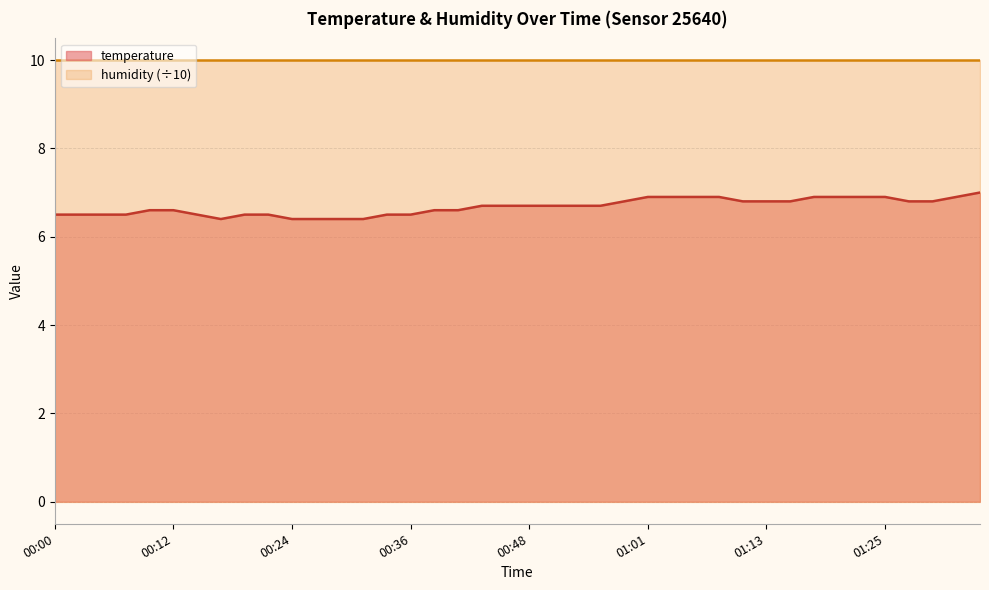

Which label corresponds to the smallest value in the chart?

00:17